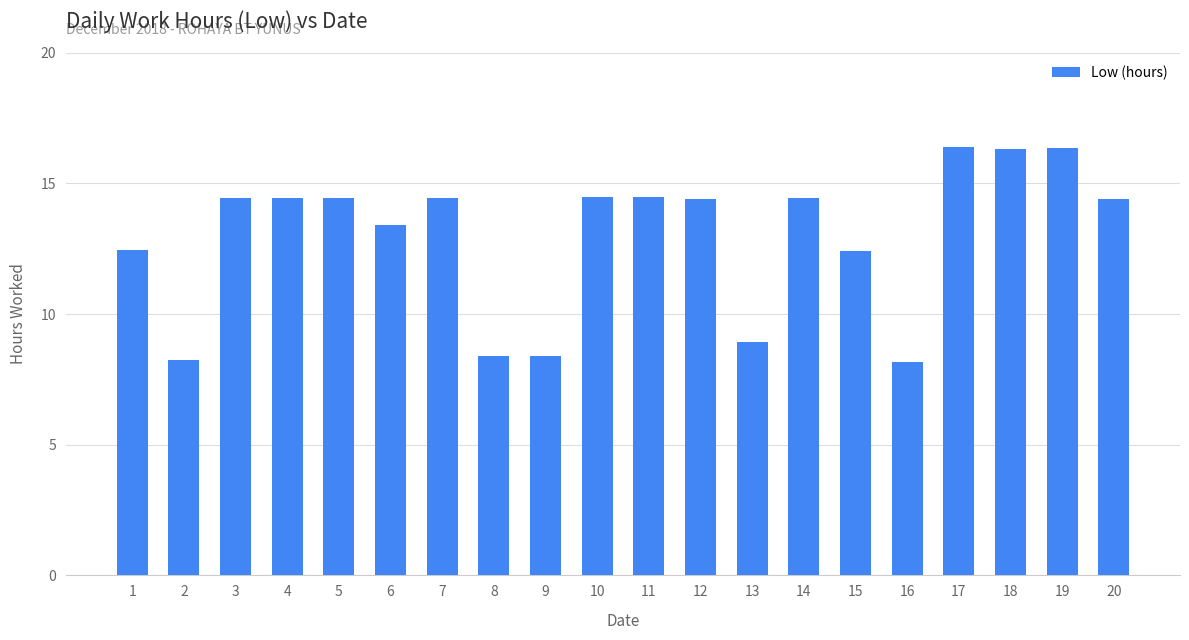

The chart shows a value of 18.5 at 6. True or false?

False